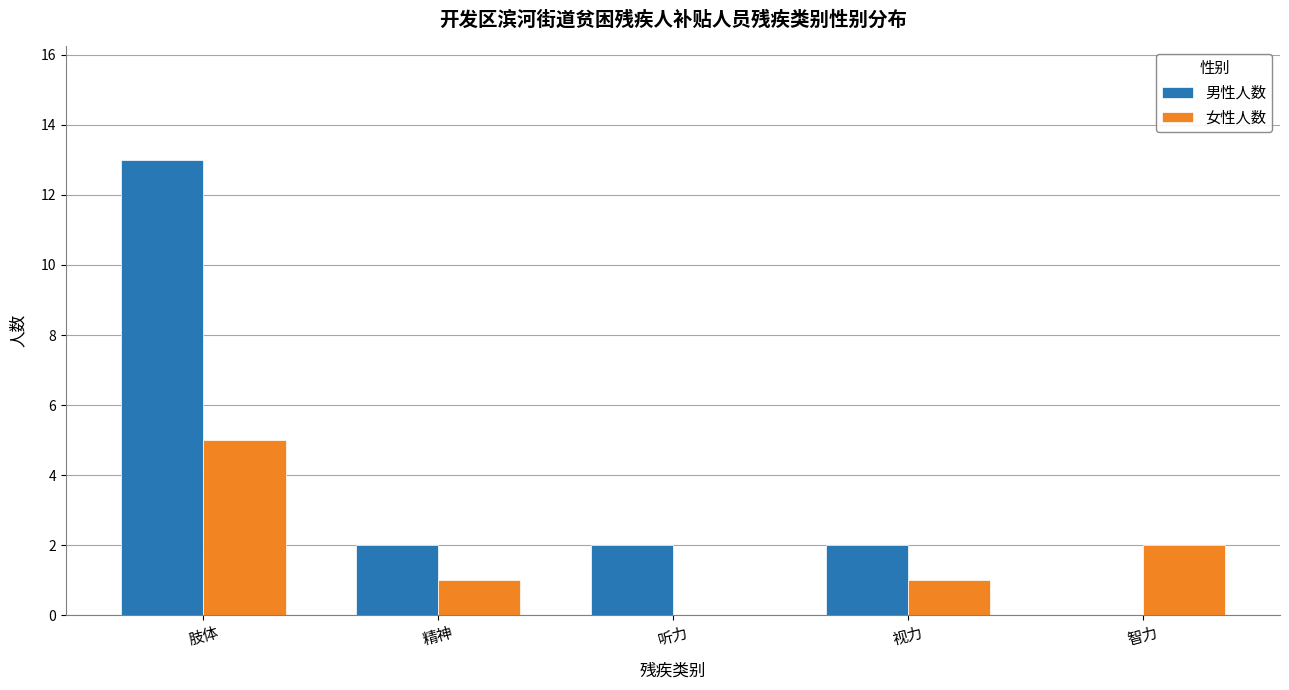

Which label corresponds to the largest value in the chart?

肢体